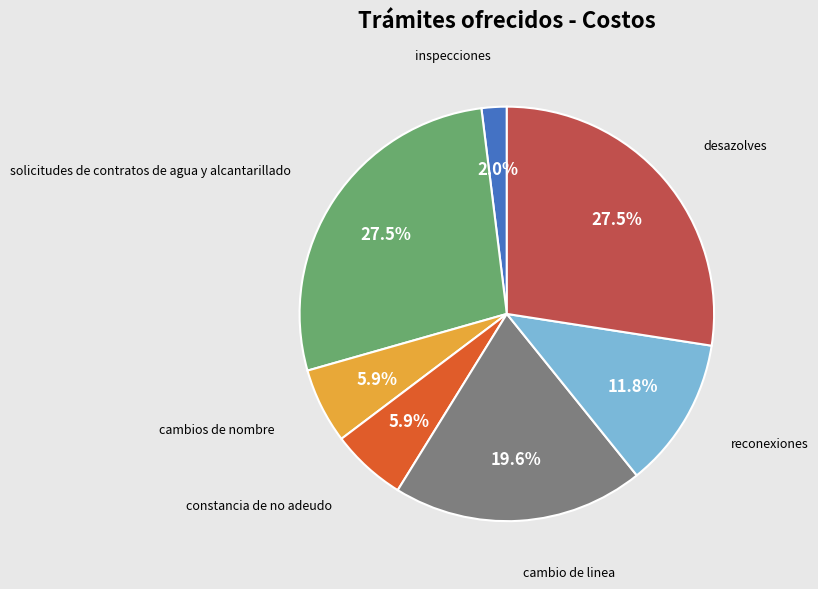

What is the total percentage of constancia de no adeudo and solicitudes de contratos de agua y alcantarillado?

33.3%